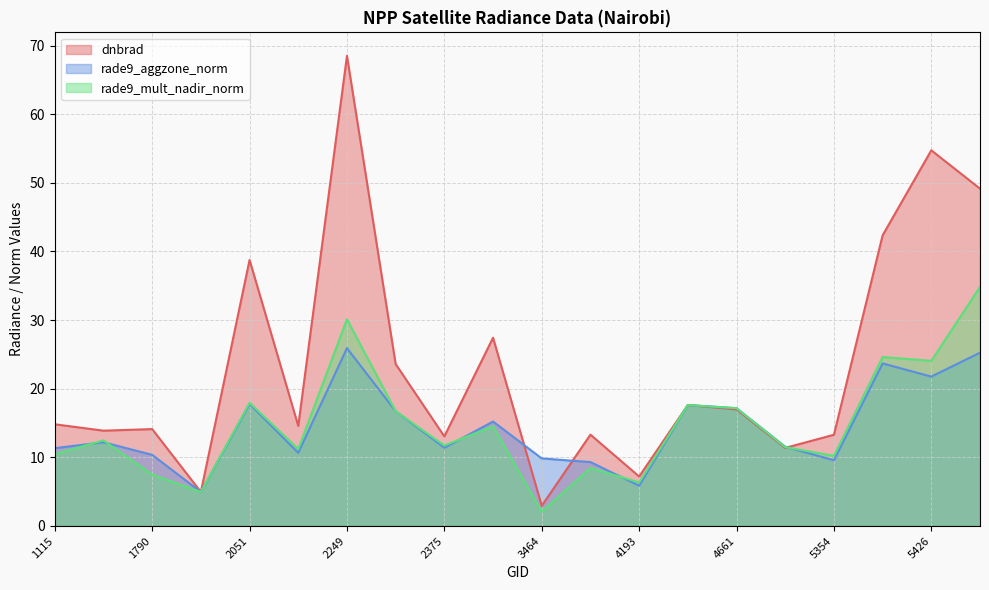

Reading left to right, list all the values displayed in this chart.

dnbrad: 14.8	13.9	14.1	5.0	38.8	14.6	68.5	23.6	13.1	27.4	2.9	13.3	7.2	17.6	17.0	11.4	13.3	42.3	54.7	49.1
rade9_aggzone_norm: 11.3	12.2	10.4	5.0	17.8	10.7	25.9	16.7	11.4	15.2	9.8	9.3	5.9	17.6	17.2	11.6	9.6	23.7	21.8	25.2
rade9_mult_nadir_norm: 10.5	12.5	7.5	5.0	17.9	11.2	30.1	16.7	11.7	14.5	2.1	8.5	6.4	17.6	17.2	11.5	10.2	24.6	24.1	34.8